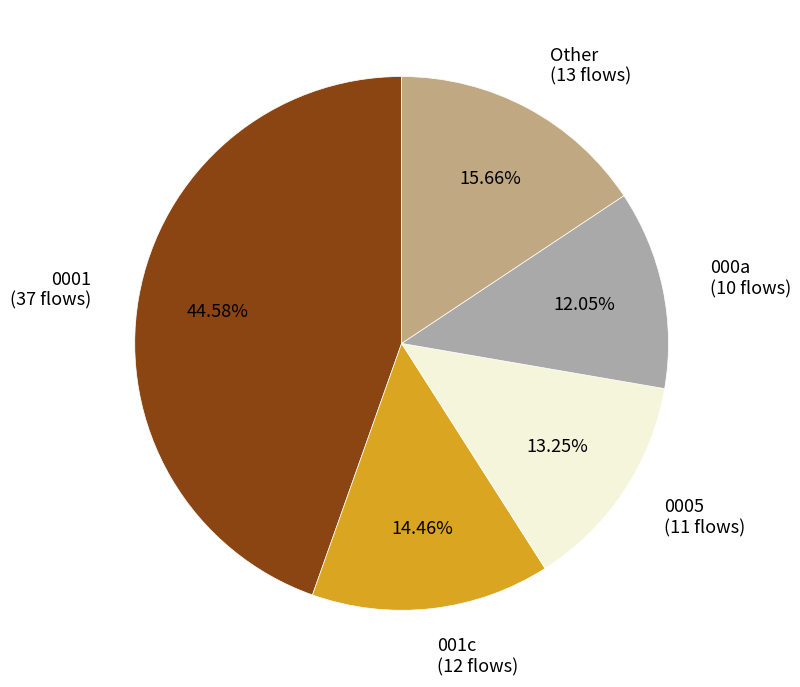

Which has a higher value, 000a (10 flows) or 0001 (37 flows)?

0001 (37 flows)